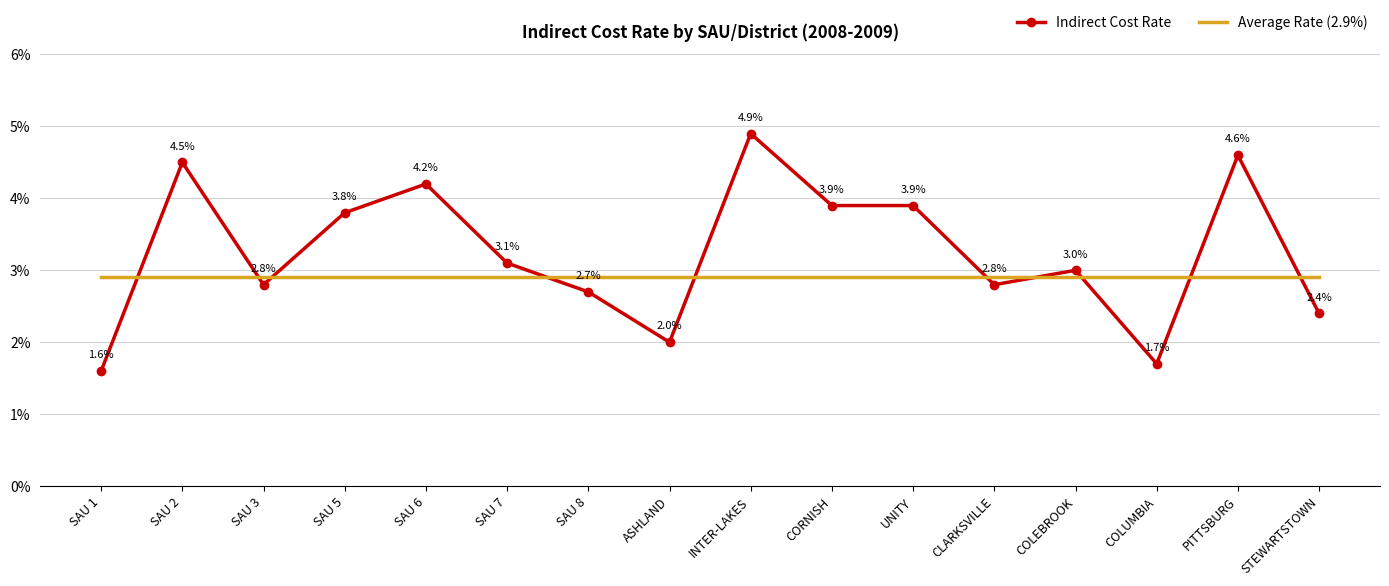

What is the approximate value of Average Rate (2.9%) at CORNISH?

2.9